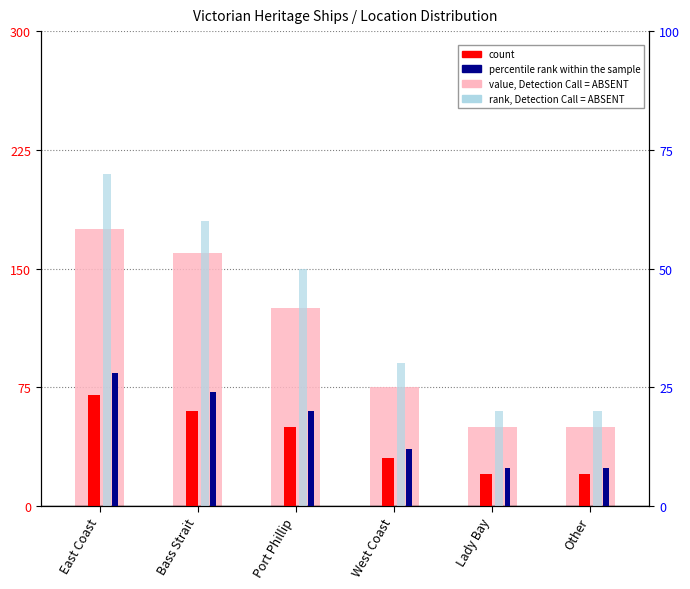

What is the difference between the second highest and minimum values in the count series?

40